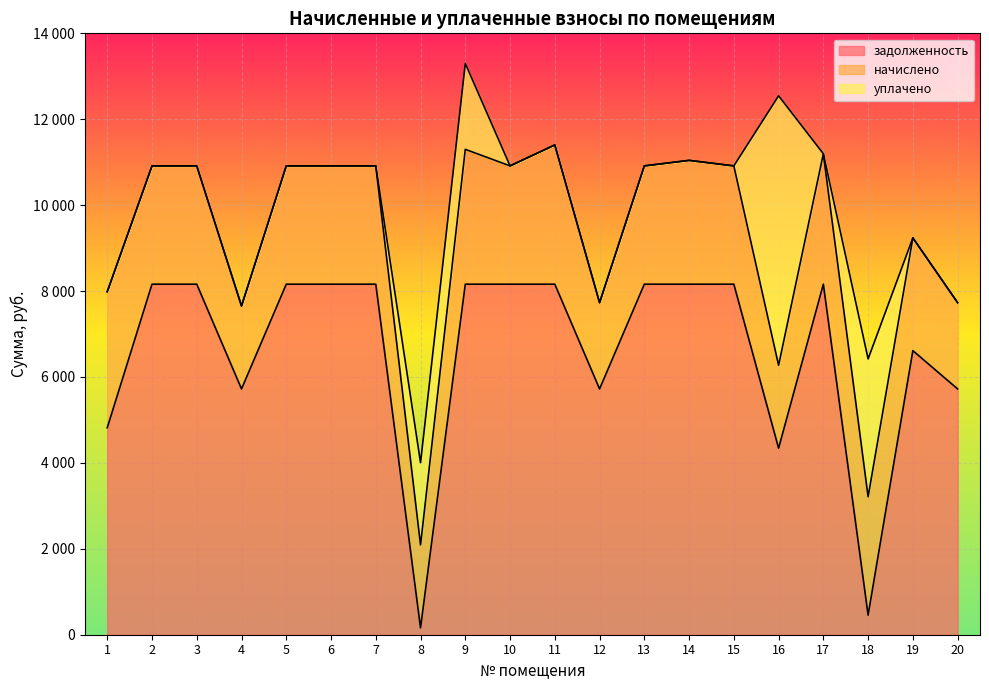

List the series in order of their peak value, lowest first.

начислено, уплачено, задолженность